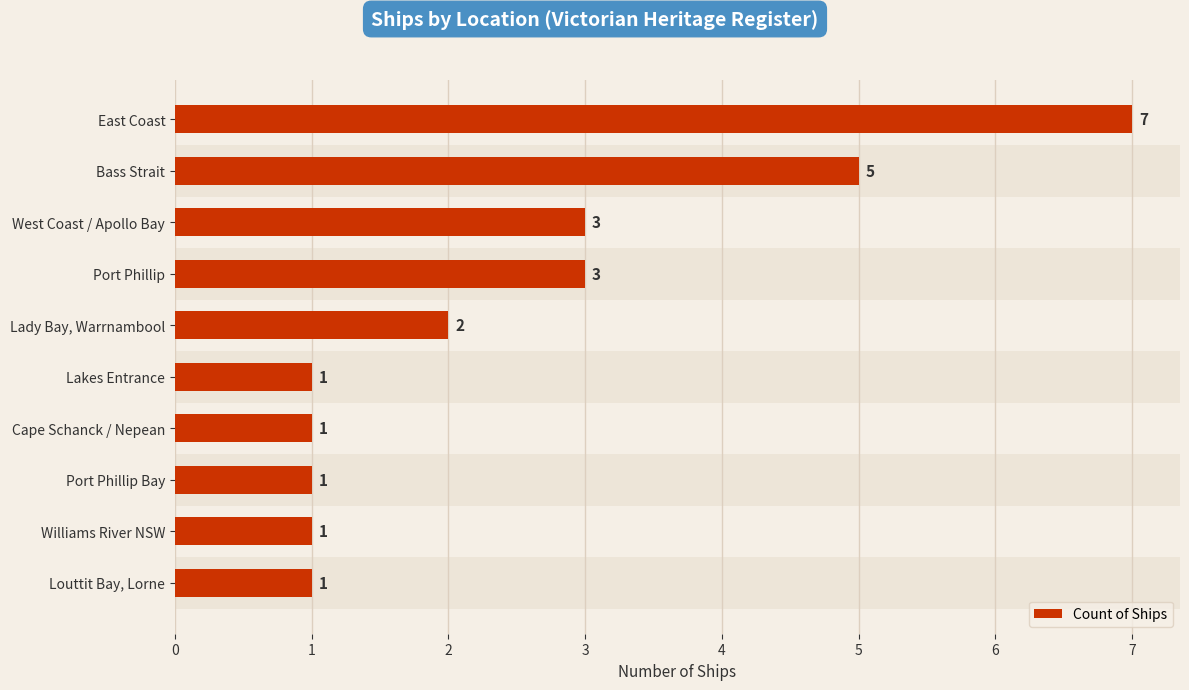

Are the bars grouped side by side (vs. stacked)?

No